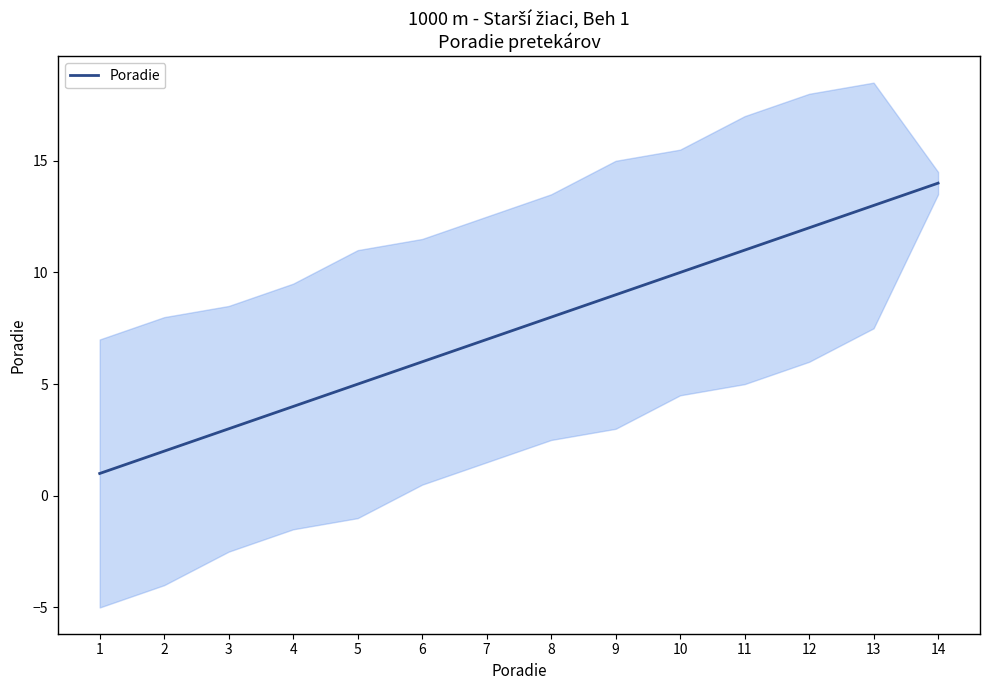

What is the ratio of the value at 5 to the value at 9?

0.6